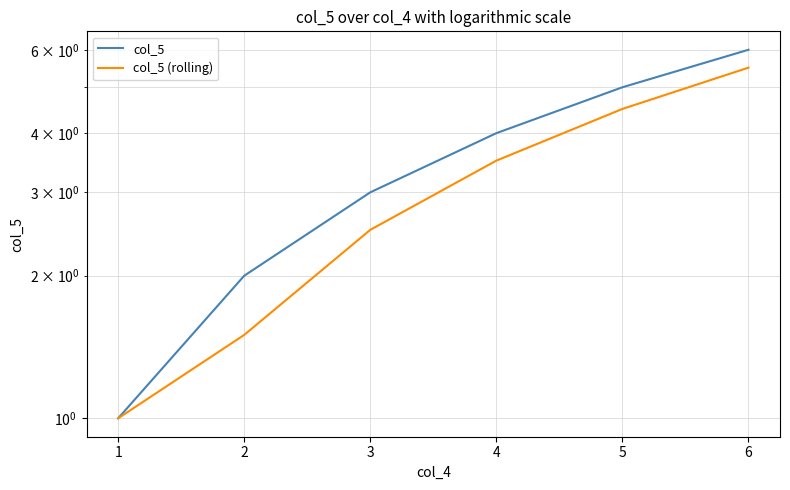

True or false: col_5 (rolling) and col_5 cross at least once.

False